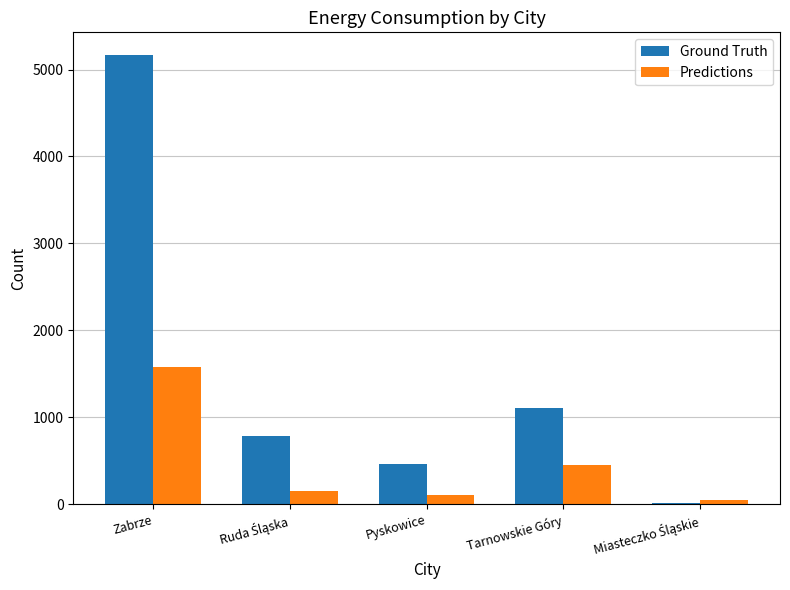

Which series has the largest range (max minus min)?

Ground Truth